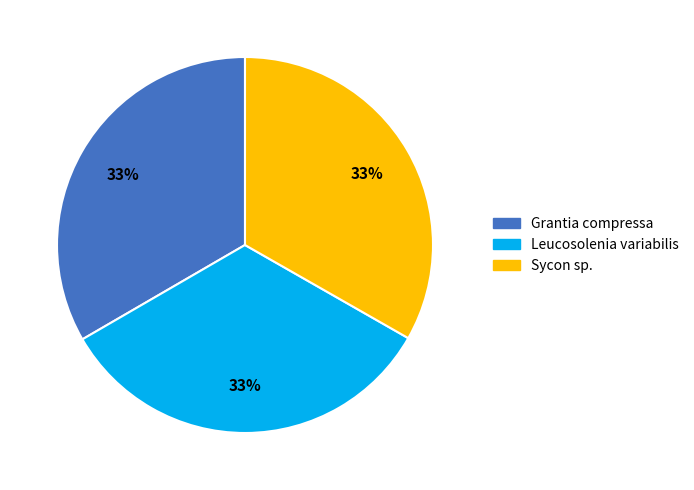

Approximately how many times larger is the value at Leucosolenia variabilis compared to Sycon sp.?

1.0